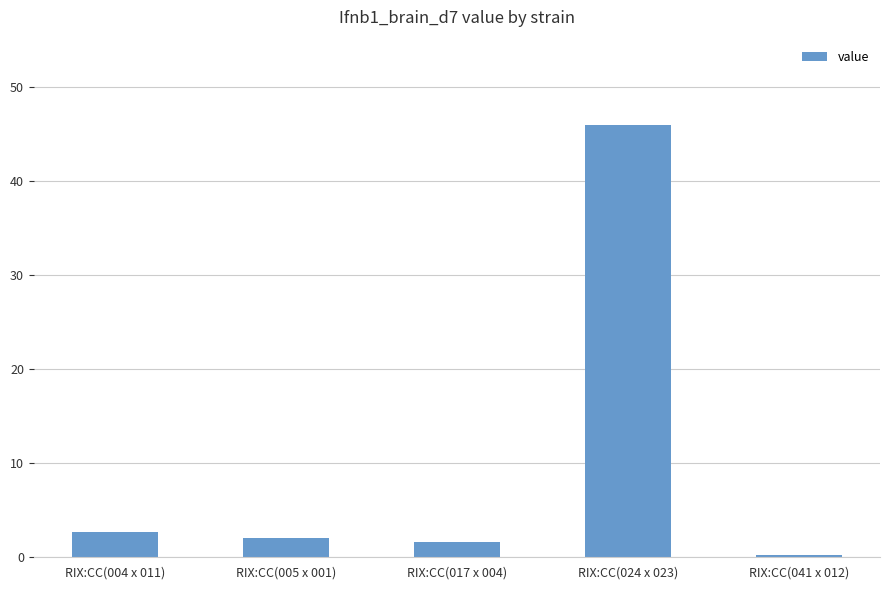

Count the number of data series in this chart.

1